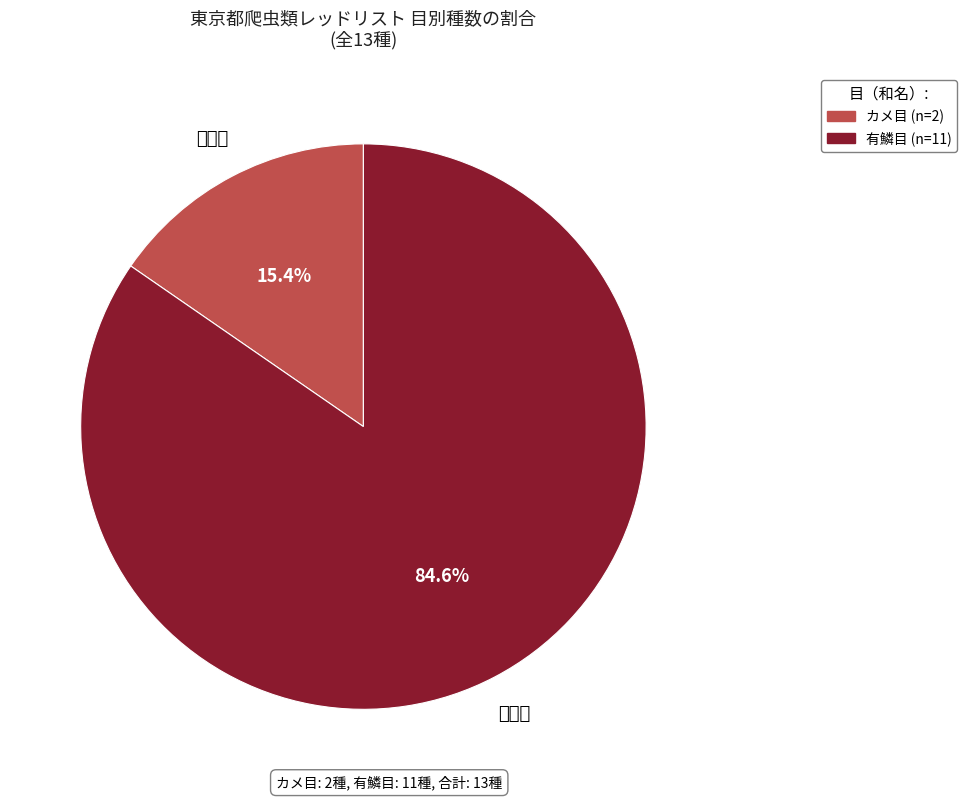

Which has a higher value, 有鱗目 or カメ目?

有鱗目